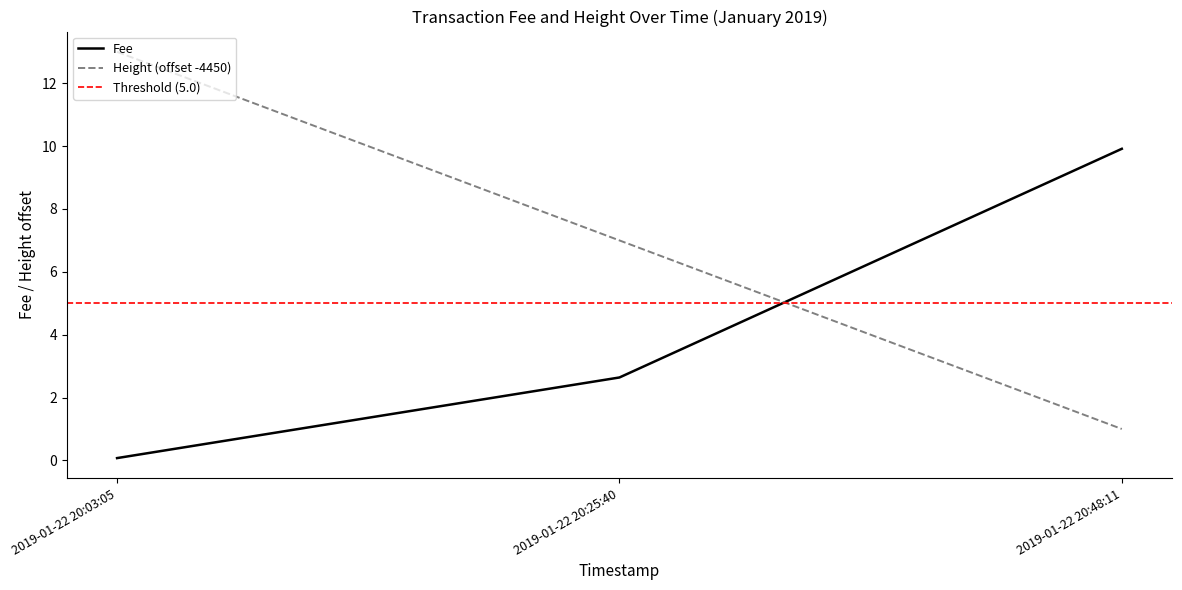

True or false: Height (offset -4450) has a value of 1.0 at 2019-01-22 20:48:11.

True